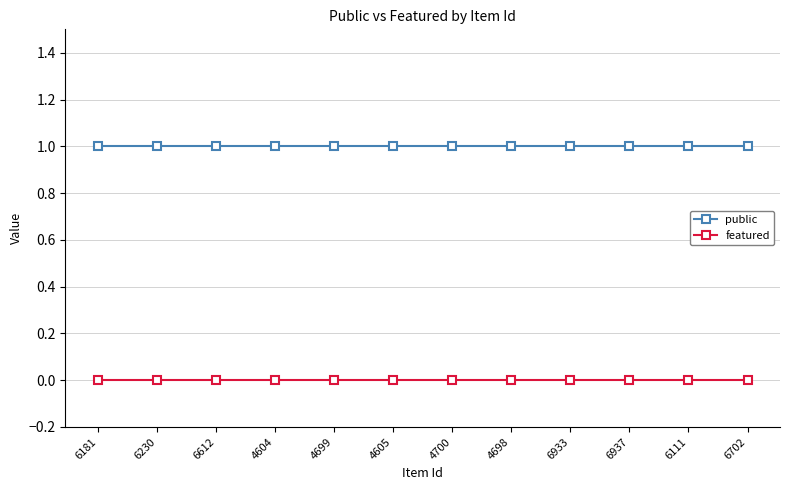

What is the label of the 2nd point from the left?

6230